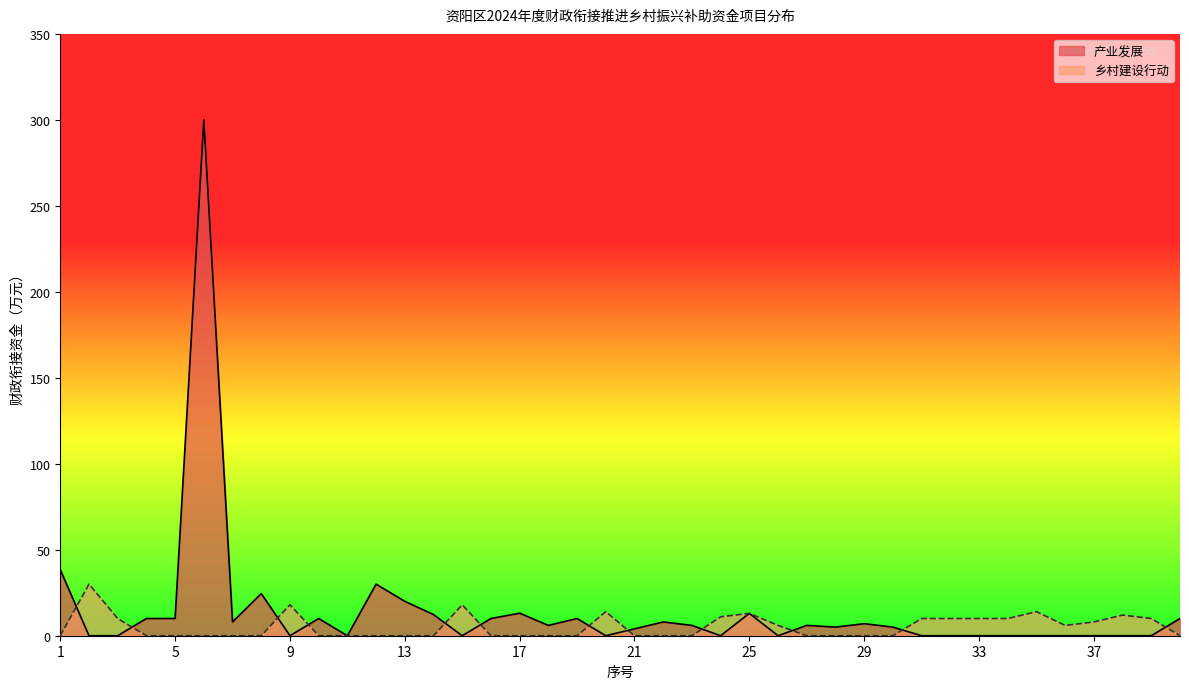

Which has a higher value, 30 or 33?

30